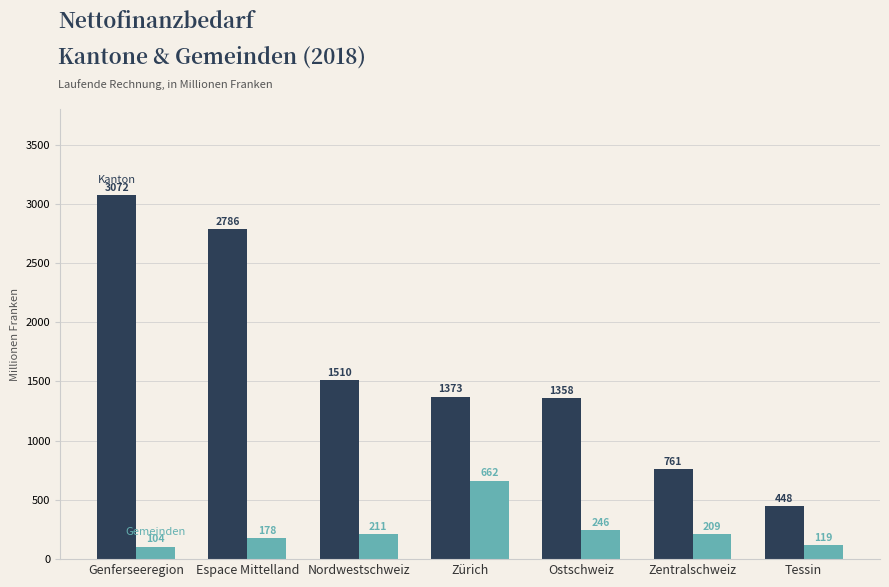

What is the label of the 7th bar from the left?

Tessin